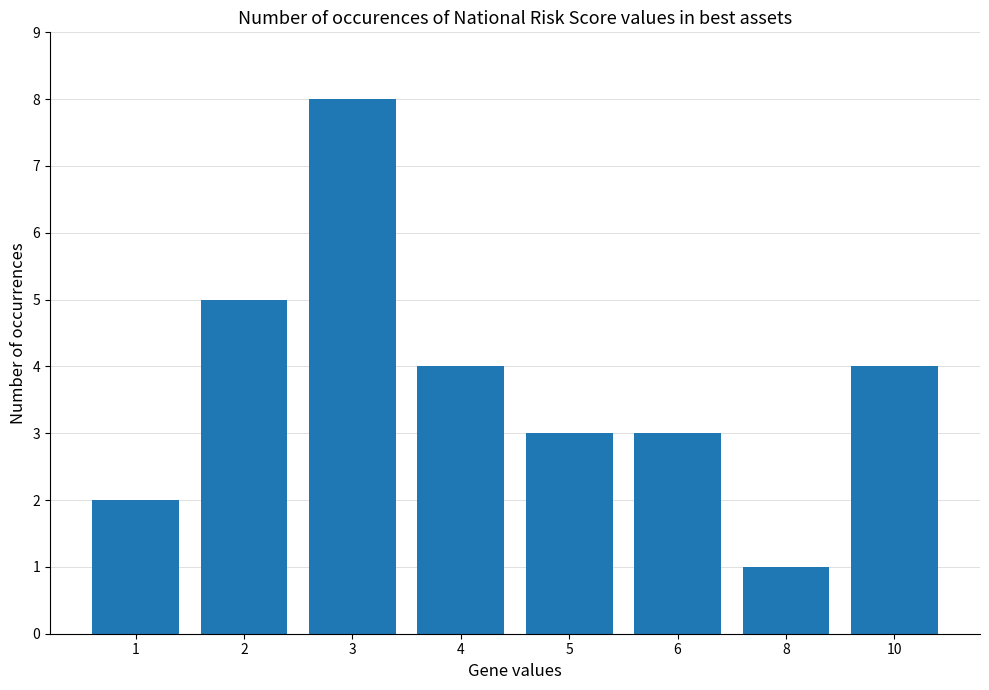

What is the average value?

4